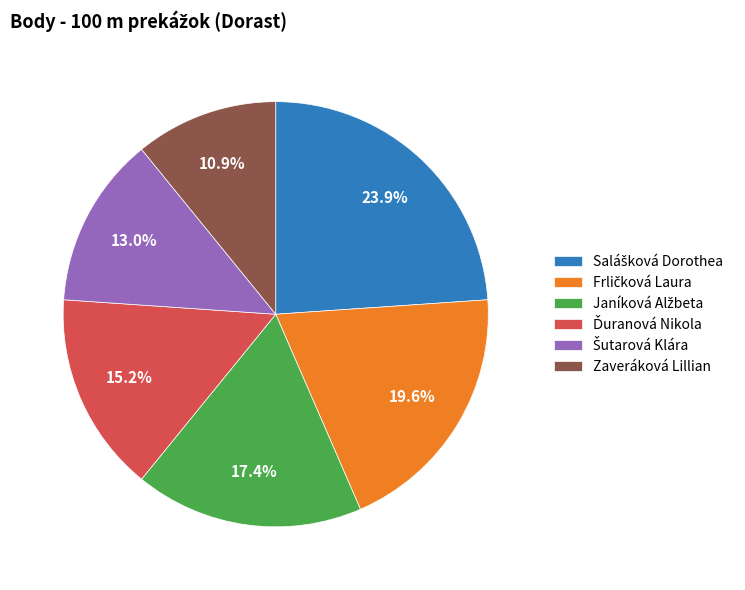

The Zaveráková Lillian slice represents 18% of the pie. True or false?

False